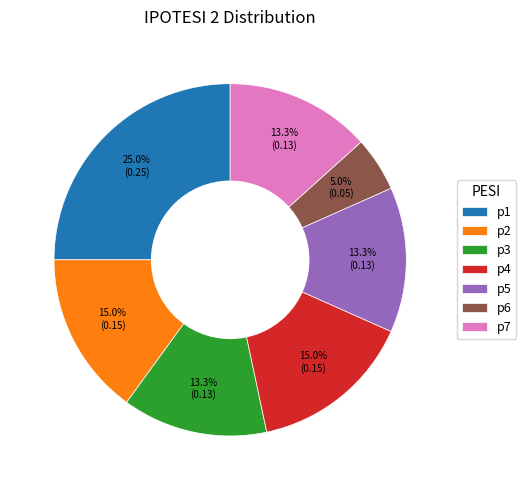

To the nearest percent, what is the difference between the largest and smallest slice percentages?

20%